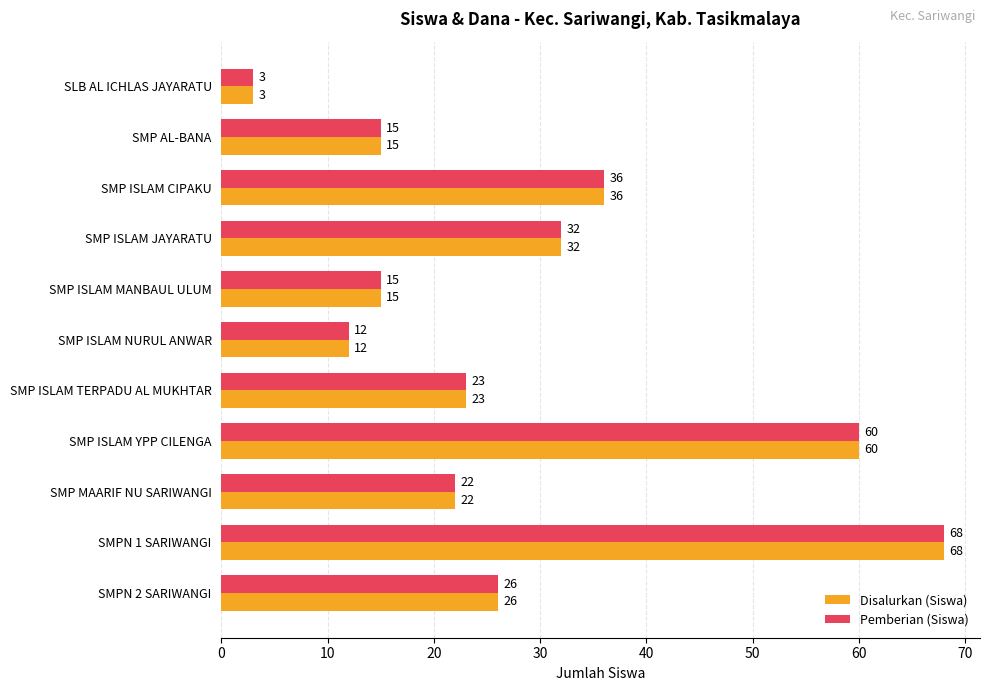

Is the value of Disalurkan (Siswa) at SMPN 2 SARIWANGI greater than the value of Pemberian (Siswa) at SMP ISLAM YPP CILENGA?

No